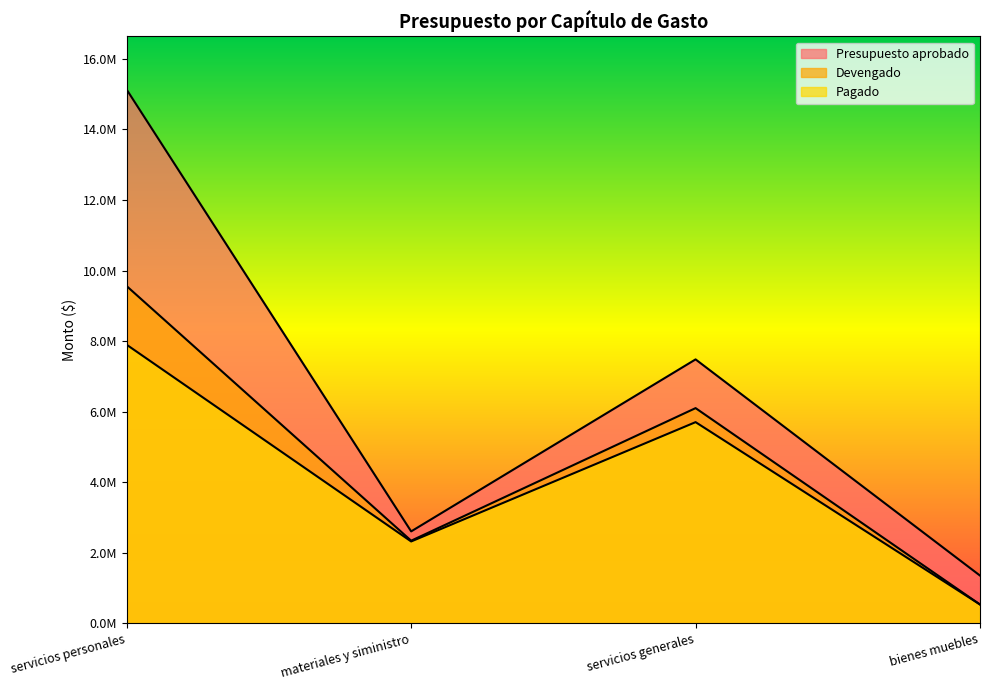

Reading left to right, what are all the values shown in this chart?

Presupuesto aprobado: servicios personales=15128010.0	materiales y siministro=2610000.0	servicios generales=7484541.0	bienes muebles=1358000.0
Devengado: servicios personales=9559570.5	materiales y siministro=2346424.2	servicios generales=6103672.3	bienes muebles=538315.3
Pagado: servicios personales=7898427.2	materiales y siministro=2324736.4	servicios generales=5706252.5	bienes muebles=538315.3